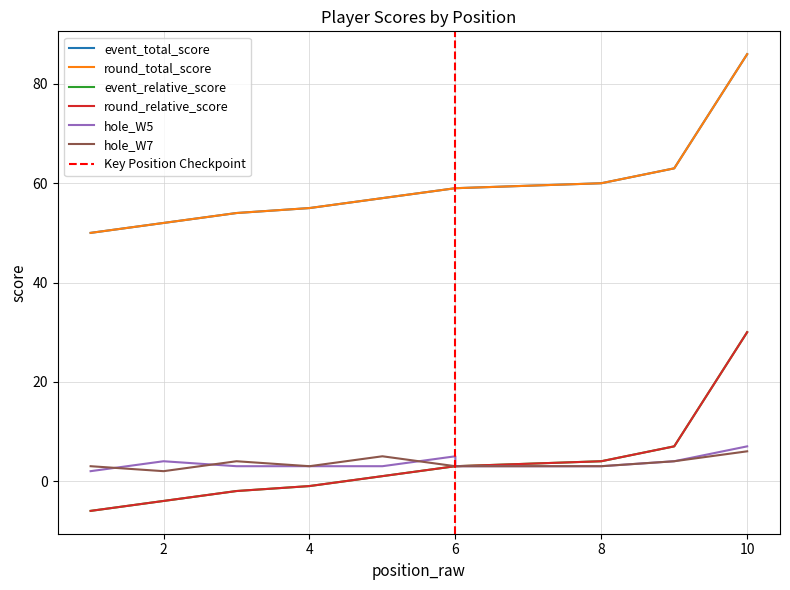

What is the difference between the round_relative_score values at 6 and 5?

2